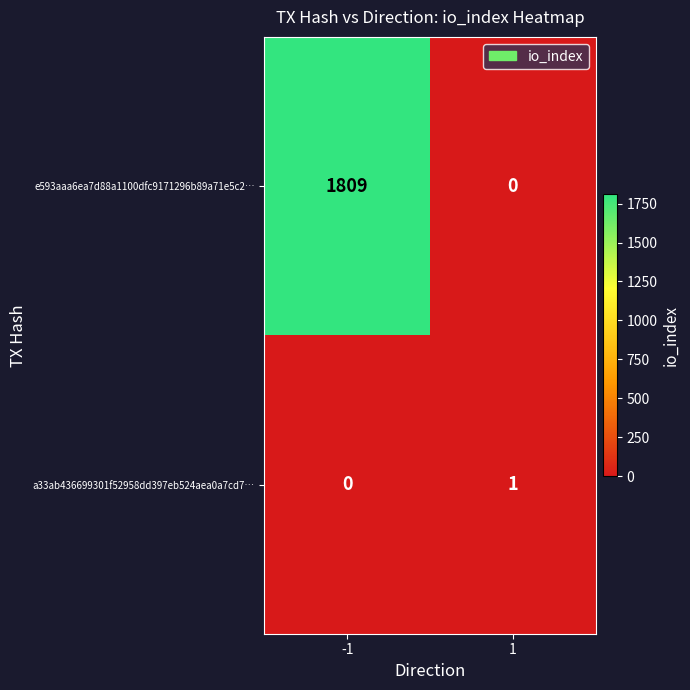

True or false: e593aaa6ea7d88a1100dfc9171296b89a71e5c2… has a value of 1809 at -1.

True